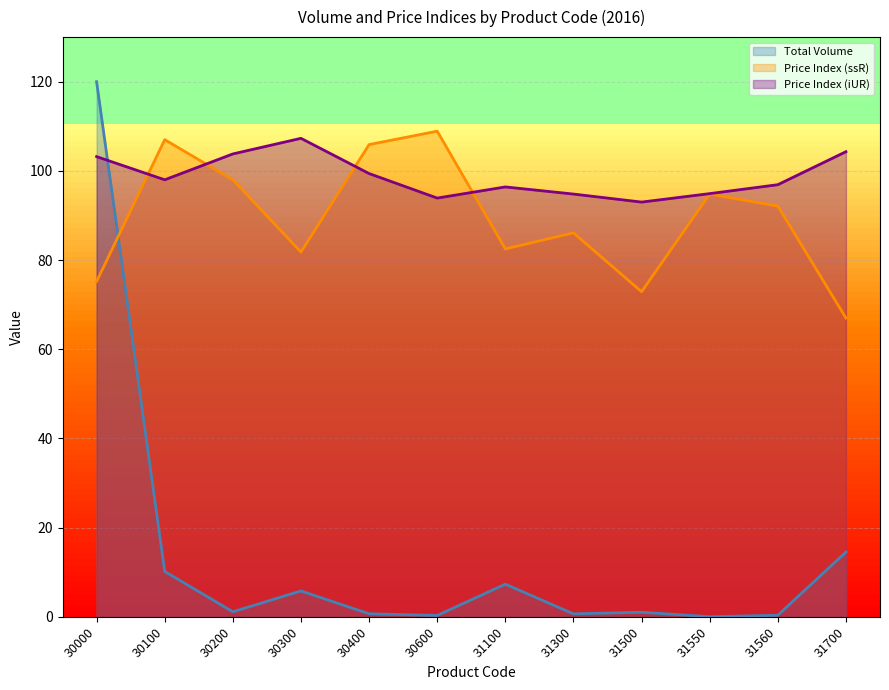

What is the value of the Price Index (ssR) point at the 8th from the left?

86.1